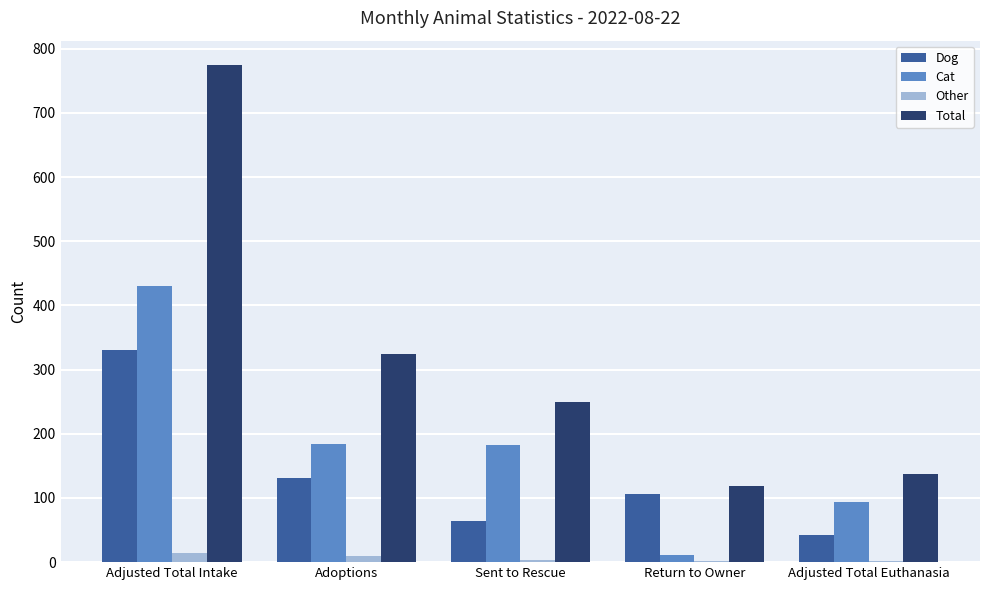

Read the Other value at Adoptions.

9